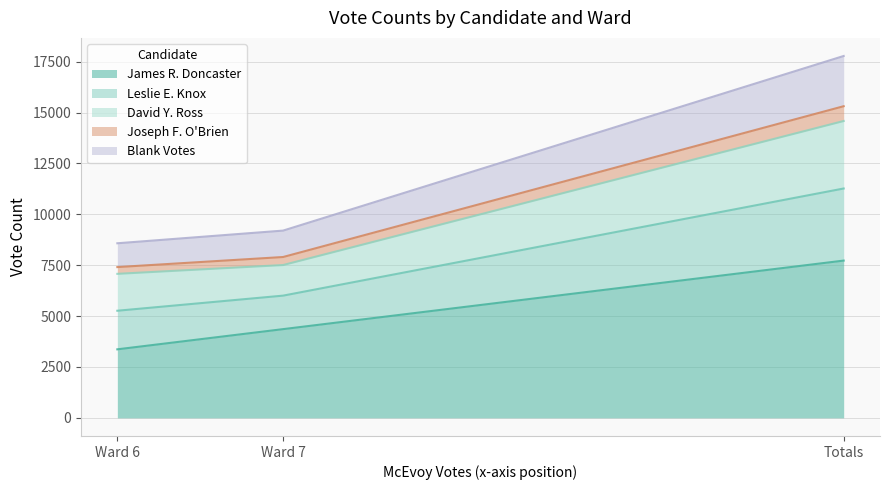

The David Y. Ross series shows 2402 at Ward 7. True or false?

False